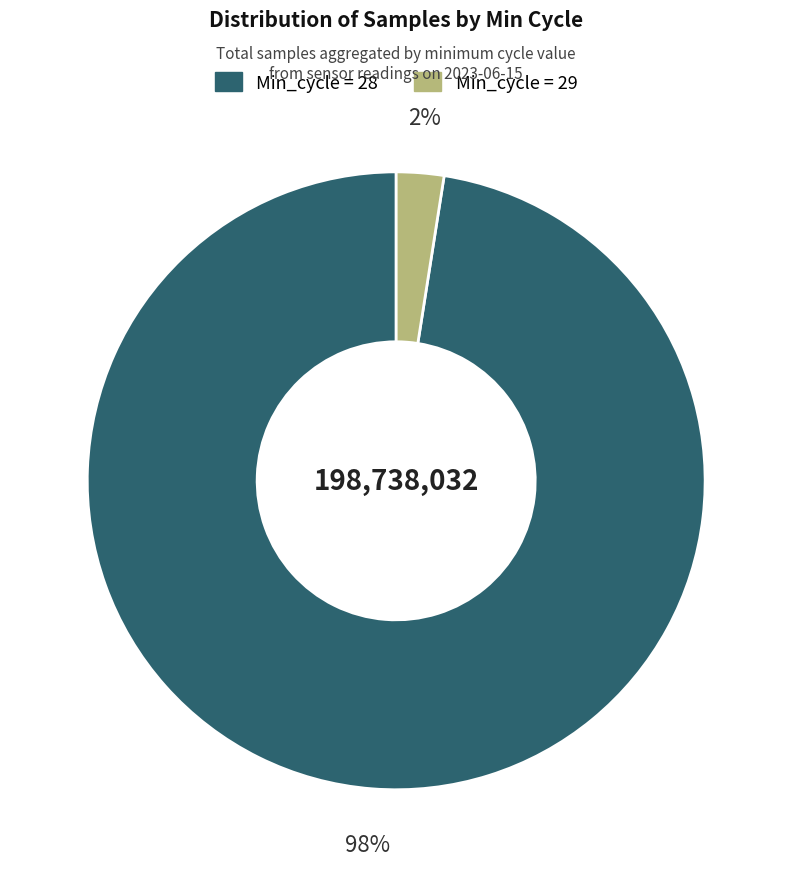

Does any single category account for the majority?

Yes